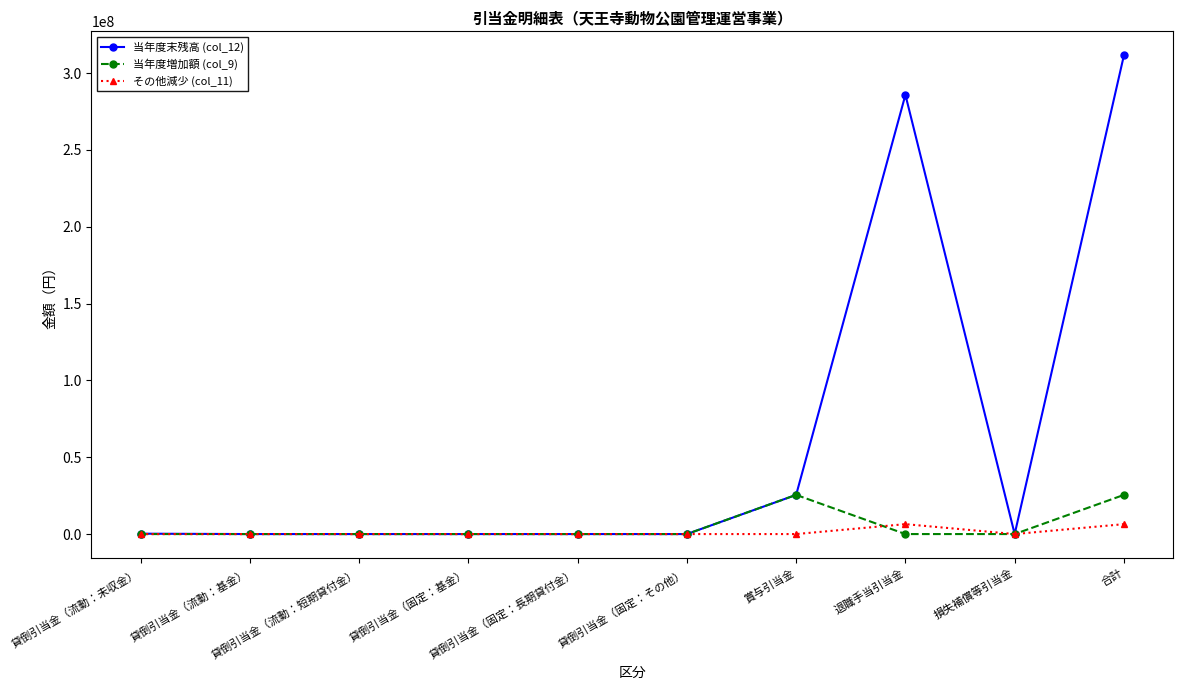

What is the maximum value shown in the chart?

311542843